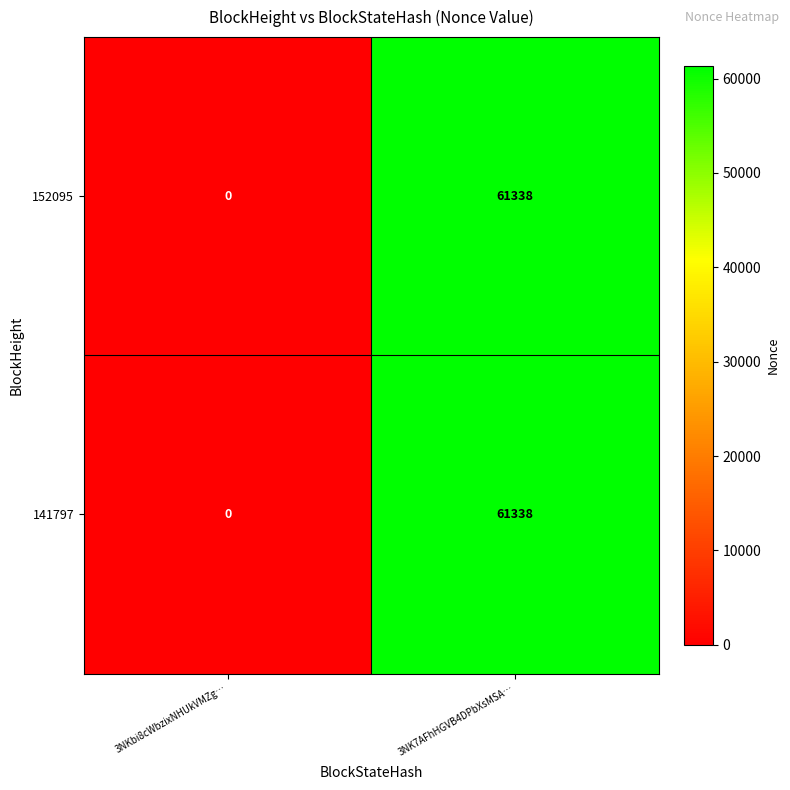

Where is 152095 nearest to the value 30669?

3NKbi8cWbzixNHUkVMZg…